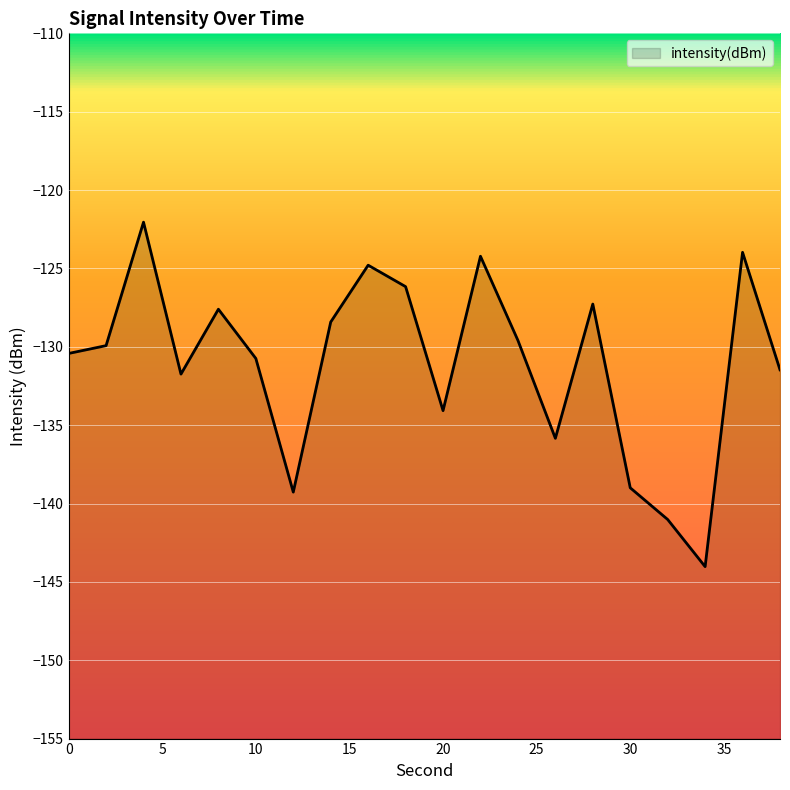

What is the value of the 12th point from the left?

-124.2